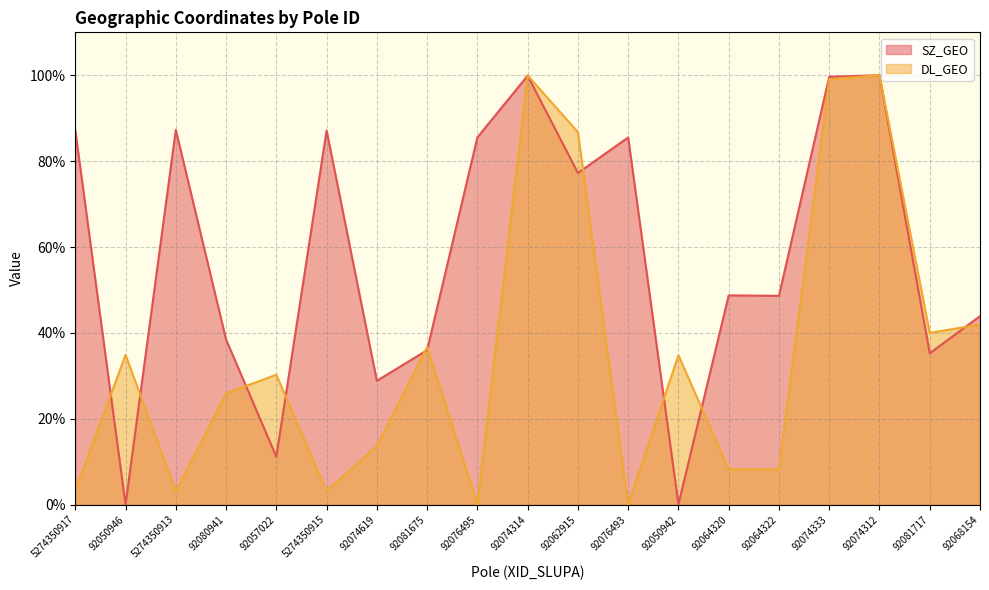

What is the greatest value displayed?

100.0